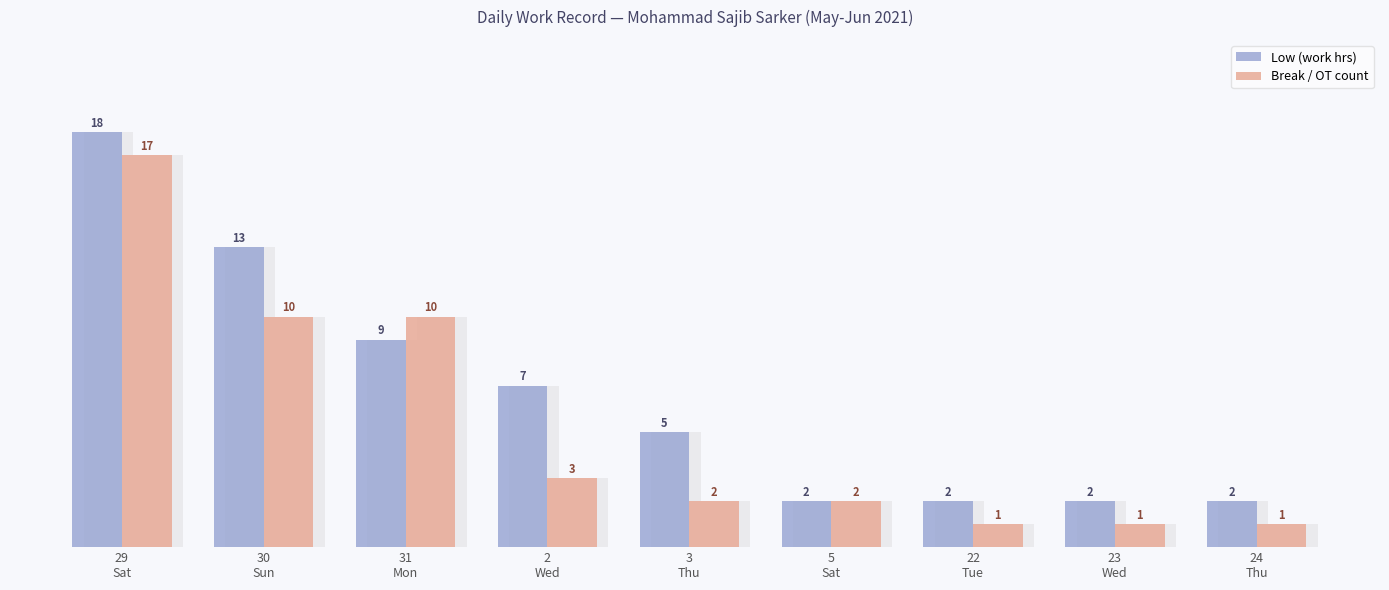

The value of Low (work hrs) at 3
Thu is 8. True or false?

False